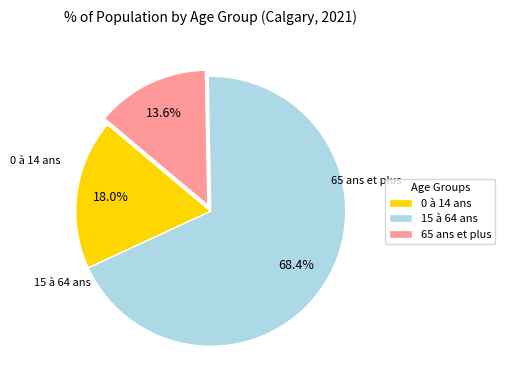

To the nearest percent, what is the difference between the 15 à 64 ans and 65 ans et plus slice percentages?

55%